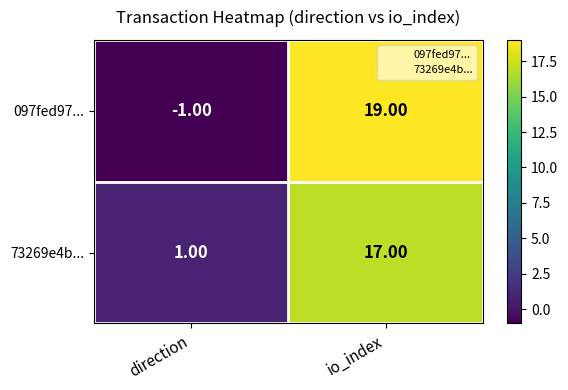

What is the sum of the 73269e4b... values at direction and io_index?

18